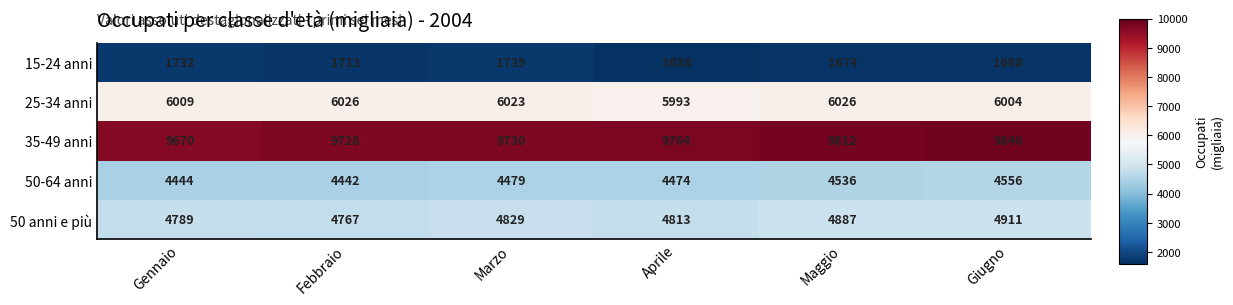

How many data points does each series have?

6